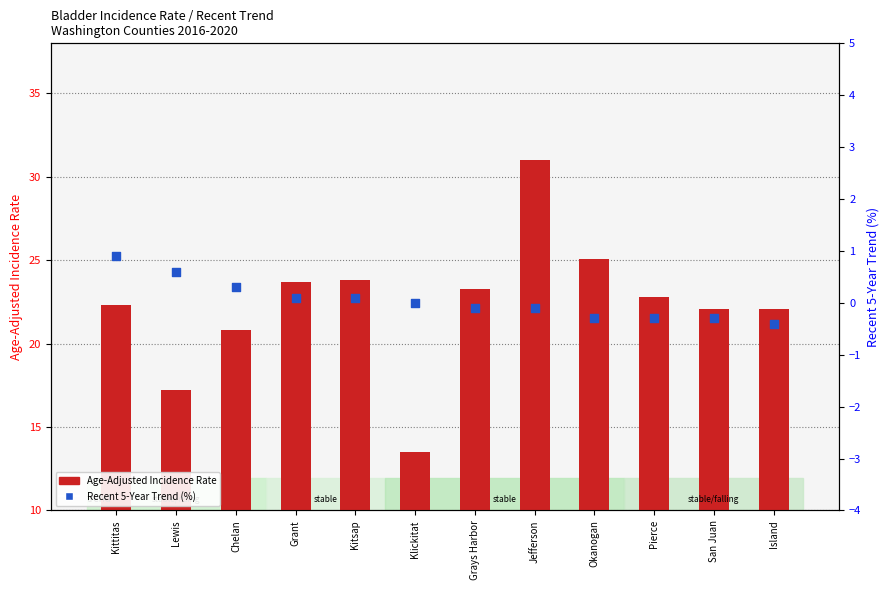

Which series reaches the maximum Y coordinate?

Age-Adjusted Incidence Rate